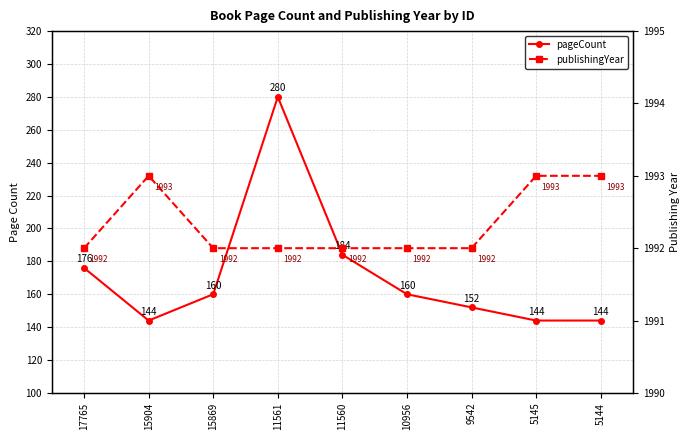

How many distinct data groups are displayed?

2